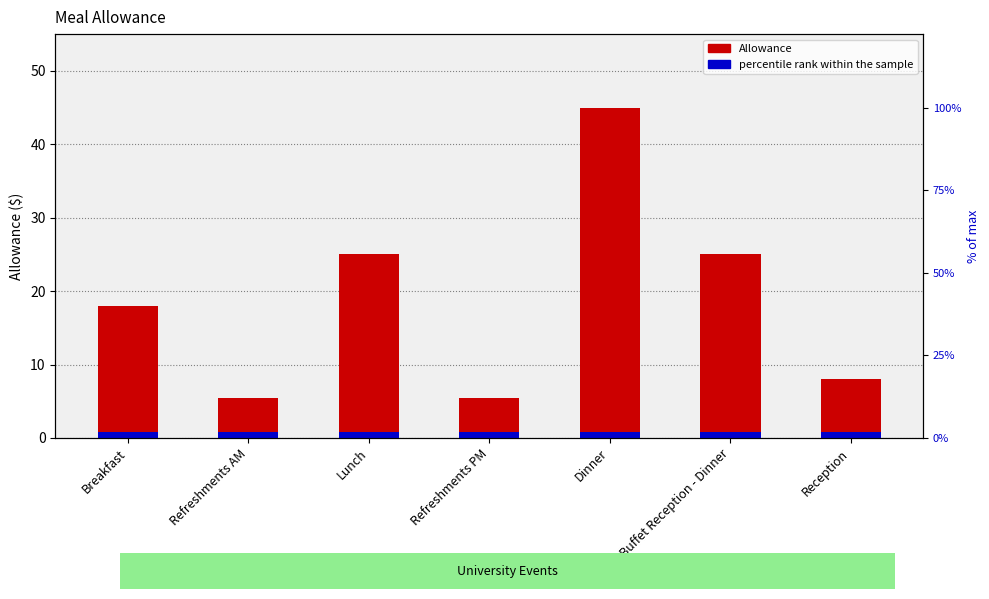

List the labels in order of Allowance value, largest first.

Dinner, Lunch, Buffet Reception - Dinner, Breakfast, Reception, Refreshments AM, Refreshments PM